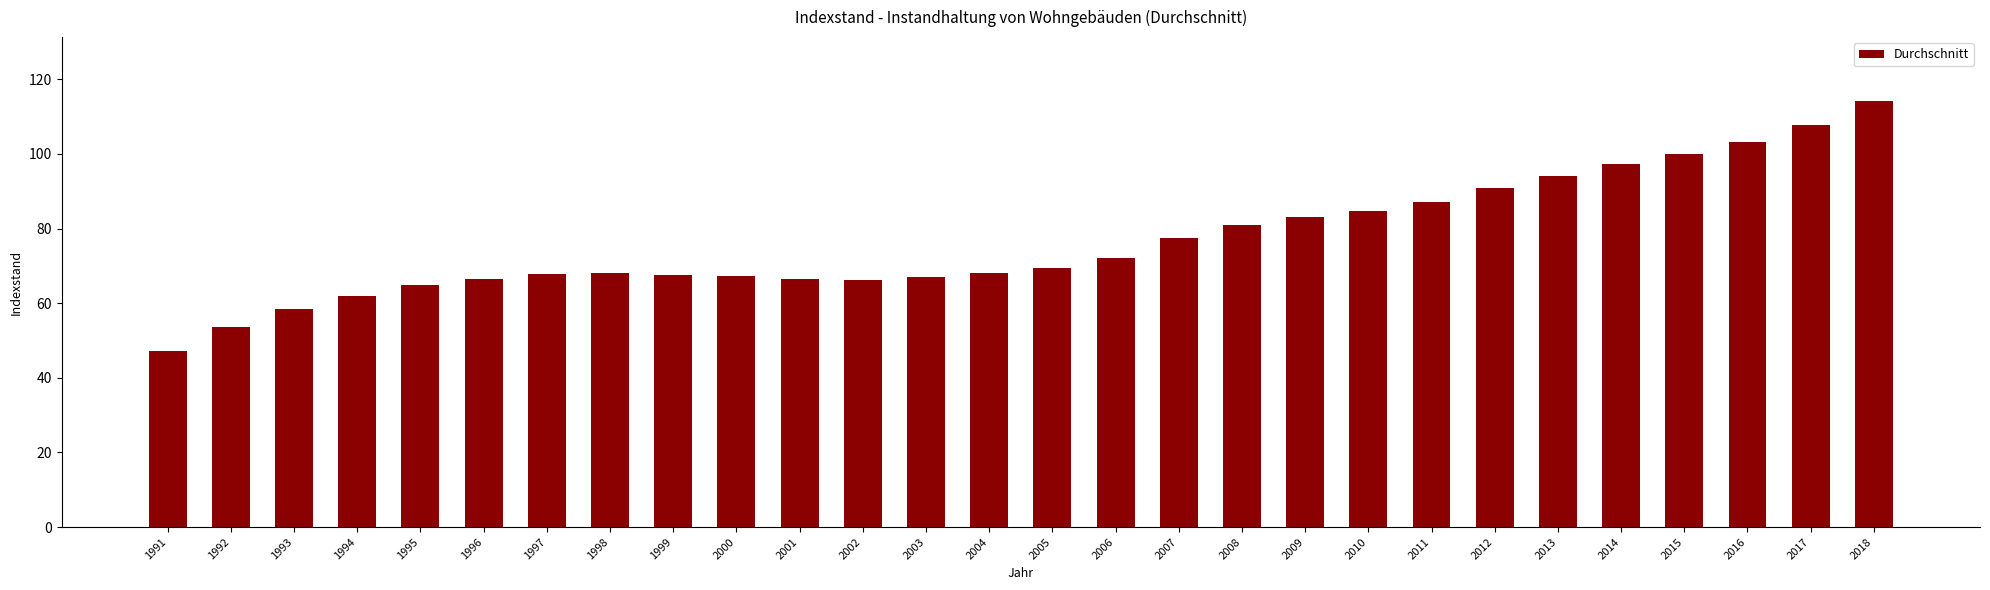

What is the sum of all values?

2154.0